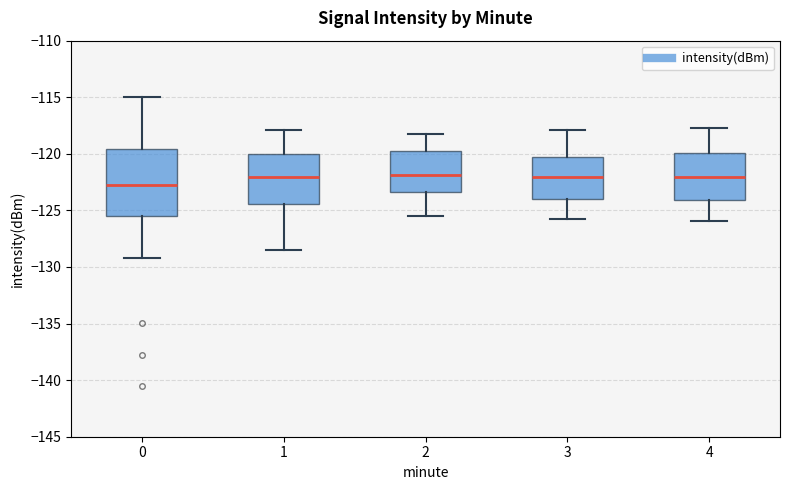

Reading left to right, transcribe this box plot: for each box, give where its median line is, the range the box spans, and where its two whiskers end, as read against the y-axis. The values are not printed on the chart, so give them approximately, as read against the axis.

0: median -123.0, box -125.5 to -119.5, whiskers -129.0 to -115.0
1: median -122.0, box -124.5 to -120.0, whiskers -128.5 to -118.0
2: median -122.0, box -123.5 to -120.0, whiskers -125.5 to -118.0
3: median -122.0, box -124.0 to -120.5, whiskers -126.0 to -118.0
4: median -122.0, box -124.0 to -120.0, whiskers -126.0 to -117.5